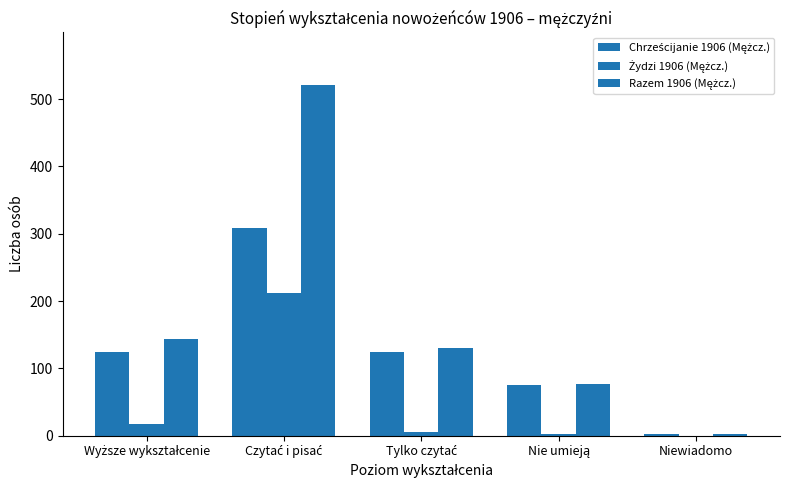

True or false: Razem 1906 (Mężcz.) has a value of 96 at Wyższe wykształcenie.

False